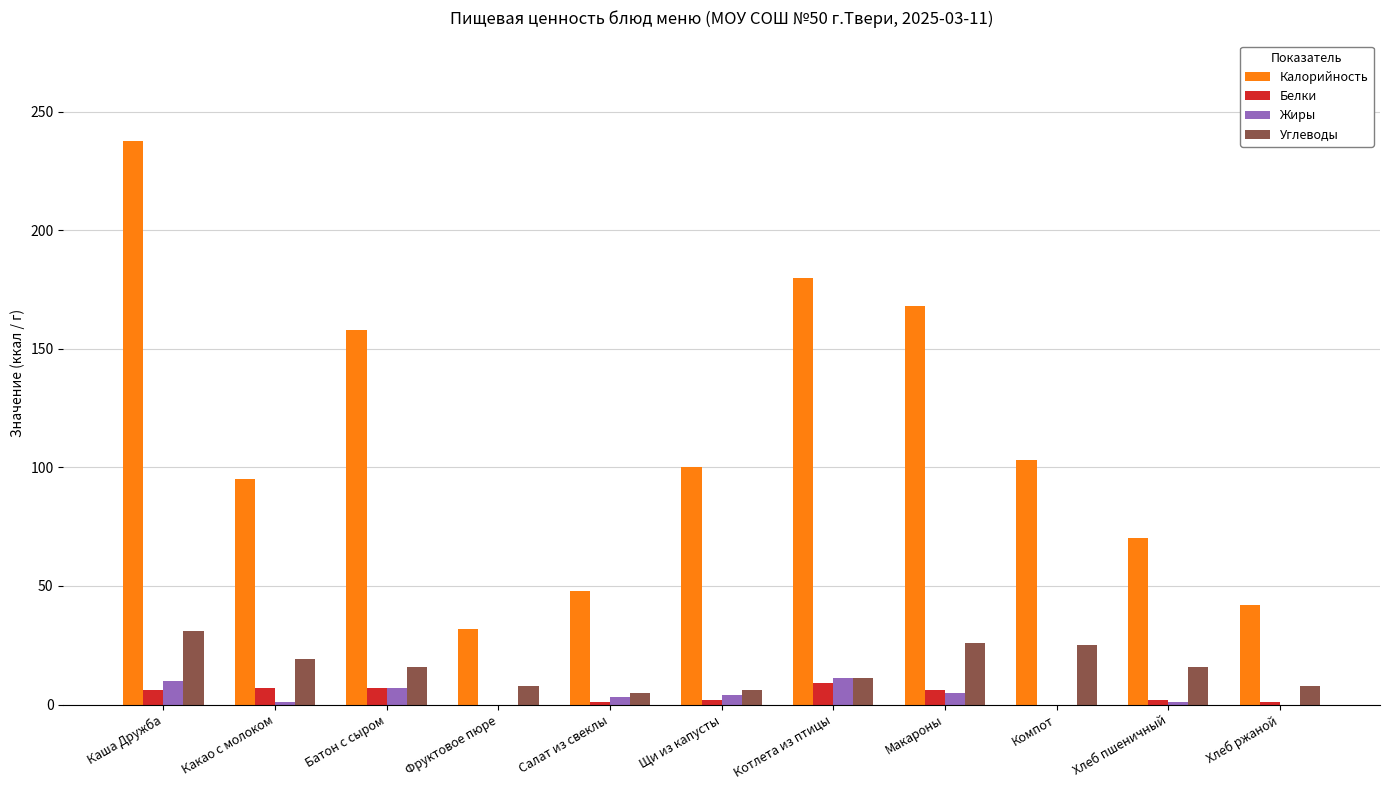

Where does the Белки series first go above 2?

Каша Дружба